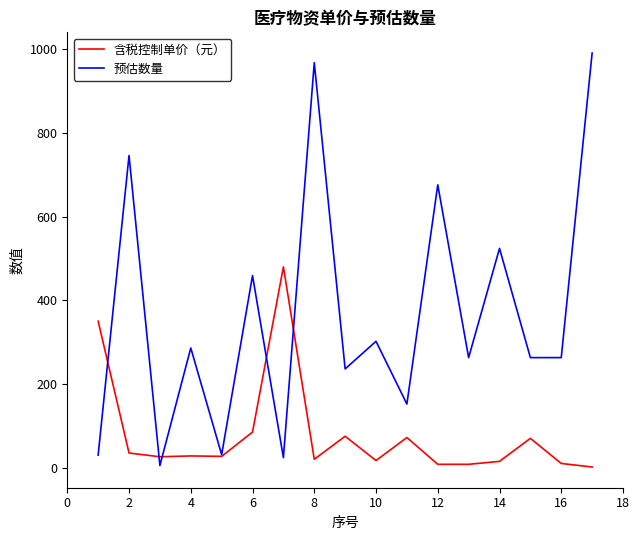

Which series has the widest spread of values?

预估数量